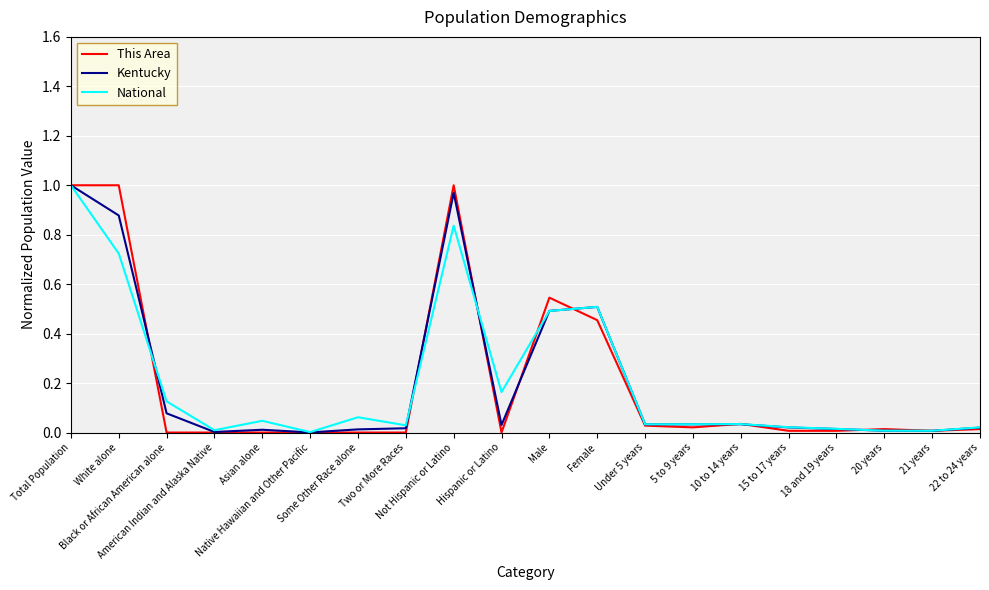

What are all the series names shown in the legend?

This Area, Kentucky, National